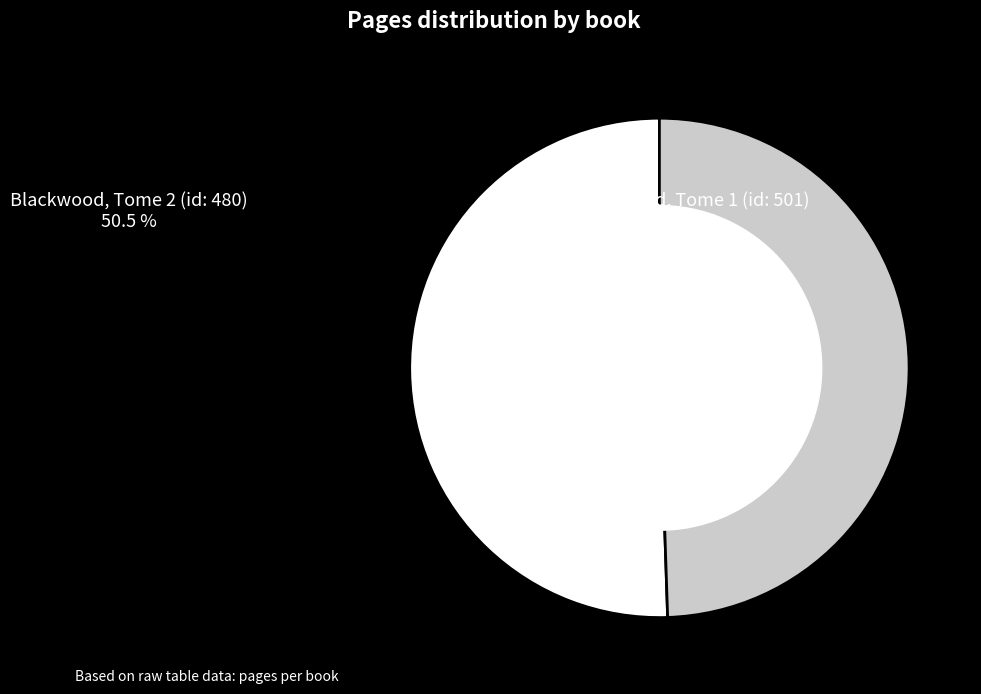

True or false: Blackwood, Tome 2 (id: 480) accounts for 41% of the total.

False